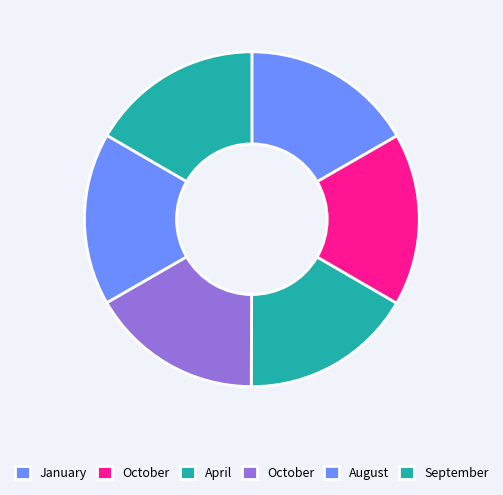

Count the number of slices in the pie.

6